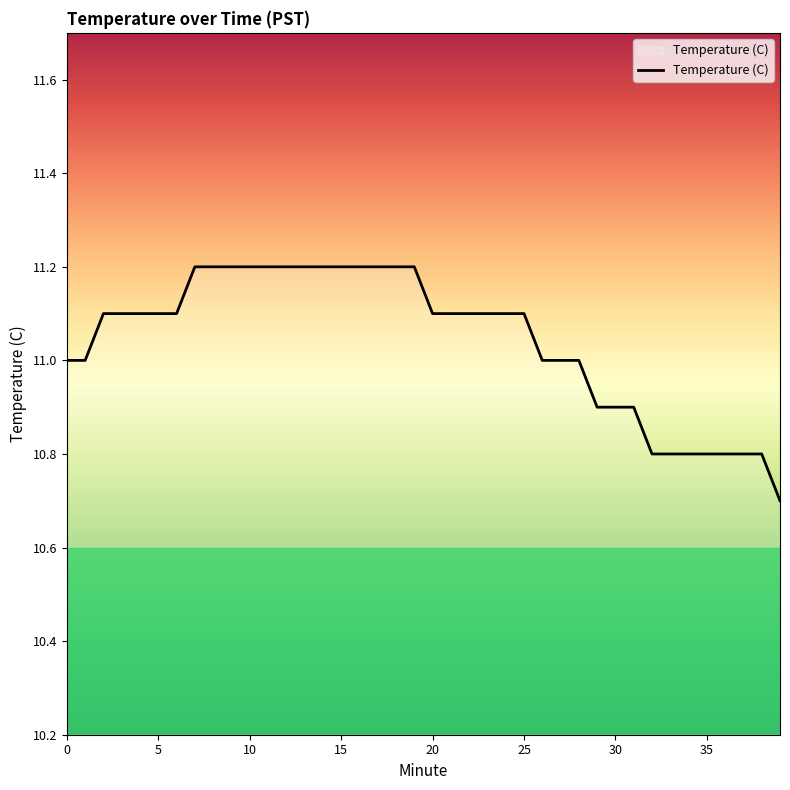

Does the chart have visible grid lines?

No